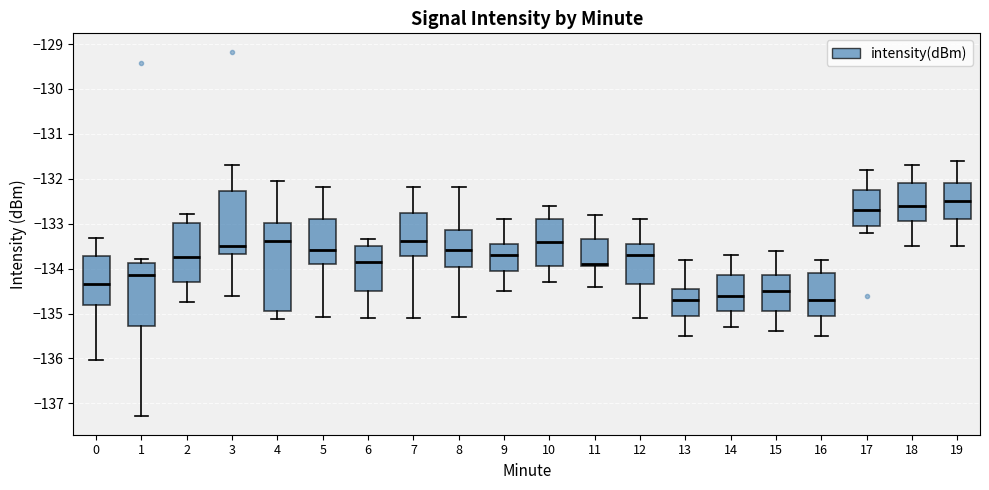

Which box is the tallest, from its lower edge to its upper edge?

4